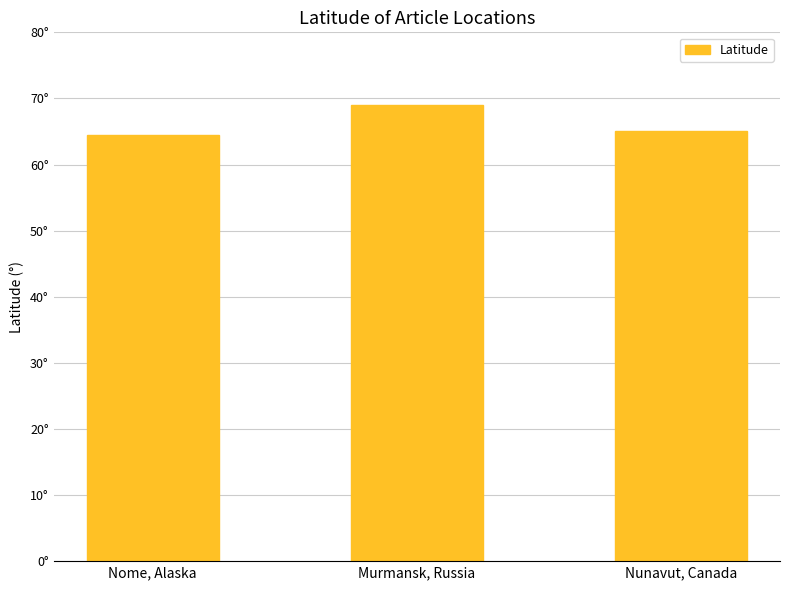

Does the chart contain any negative values?

No